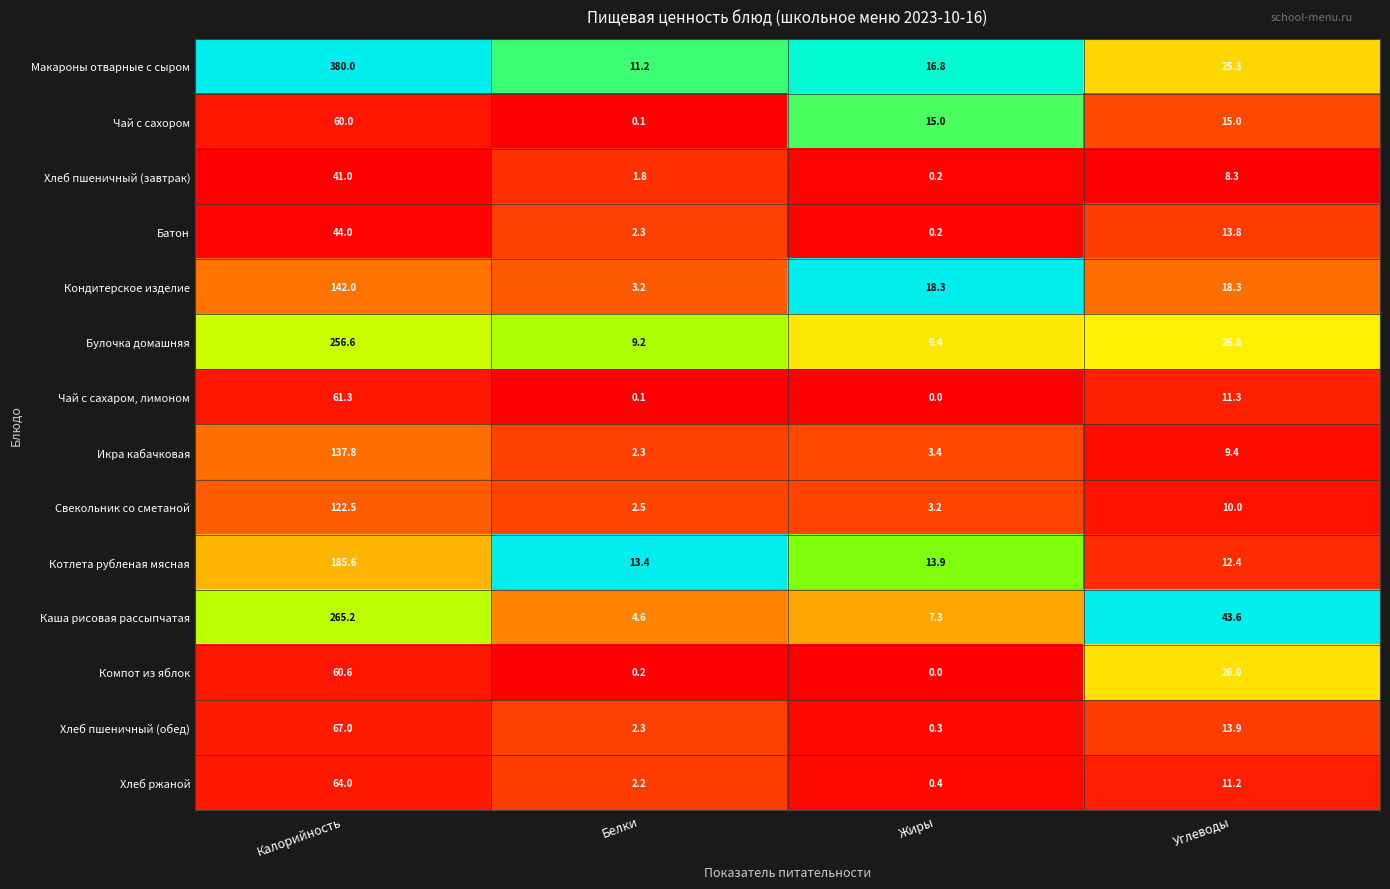

Which series changed the most between Калорийность and Белки?

Макароны отварные с сыром